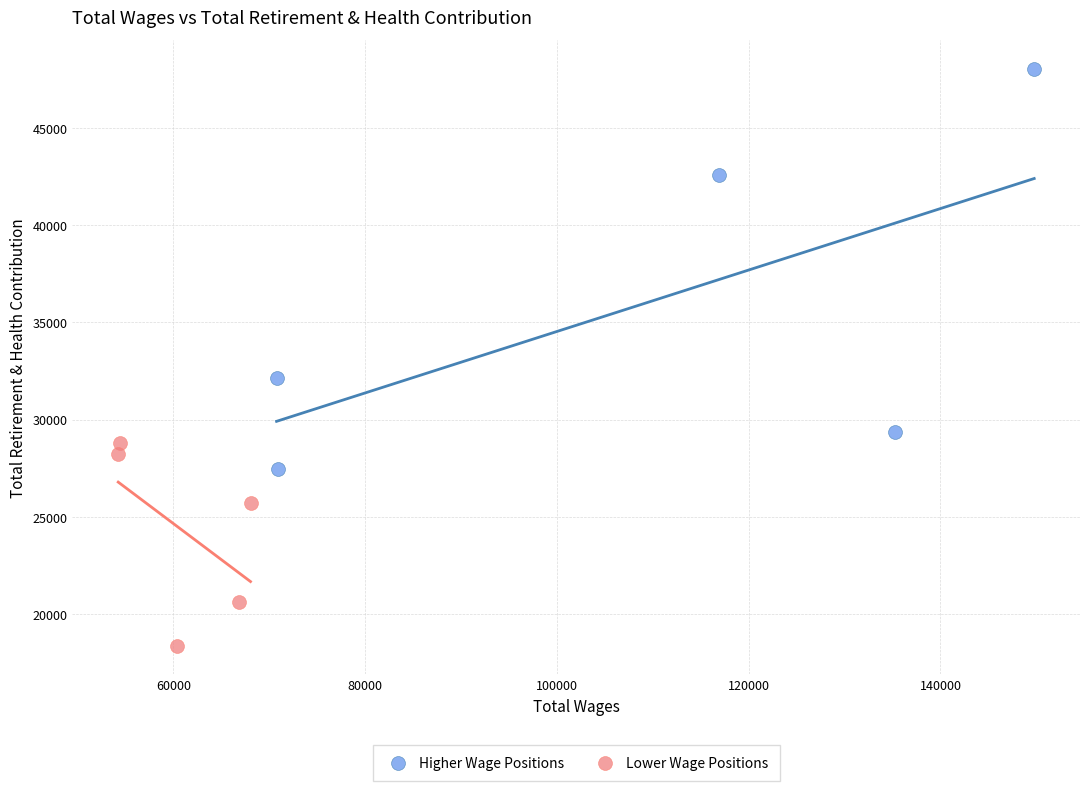

Which series has the largest Y range (max minus min)?

Higher Wage Positions